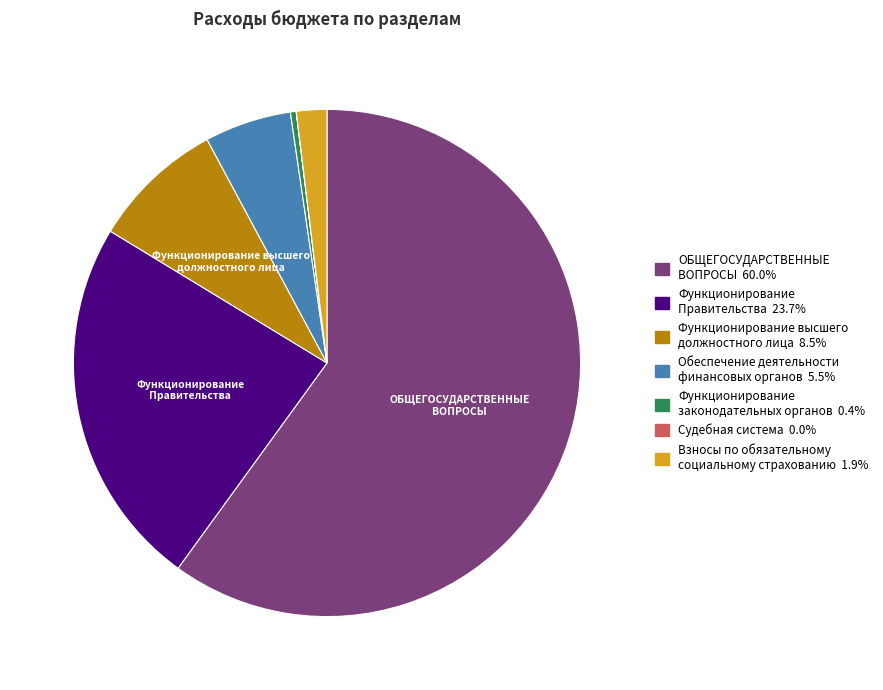

Is there any slice that represents more than half of the pie?

Yes